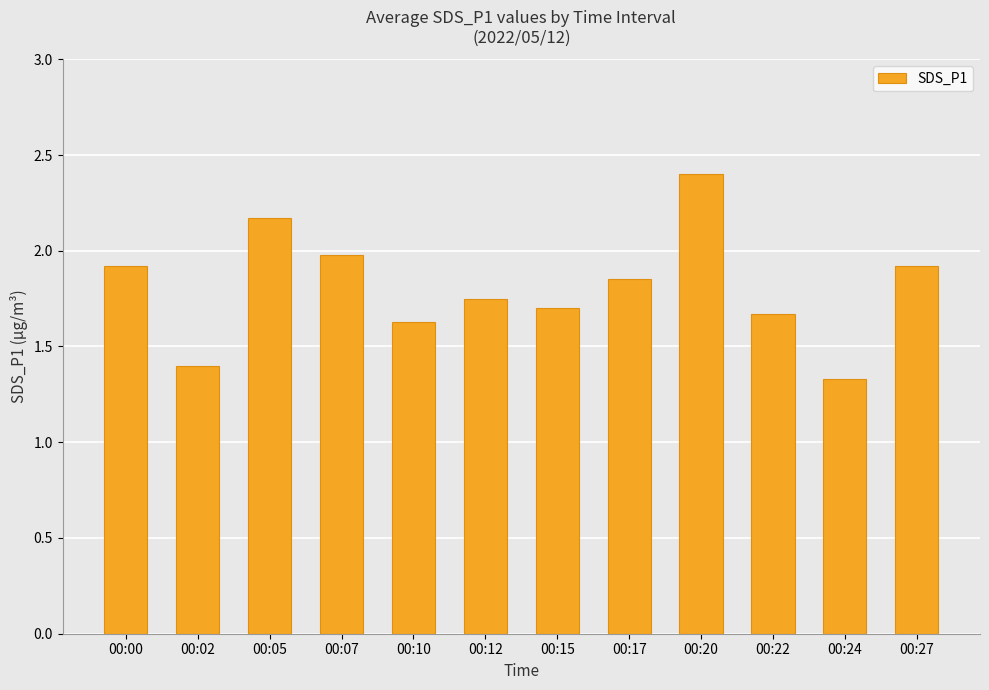

Approximately how many times larger is the value at 00:27 compared to 00:02?

1.4